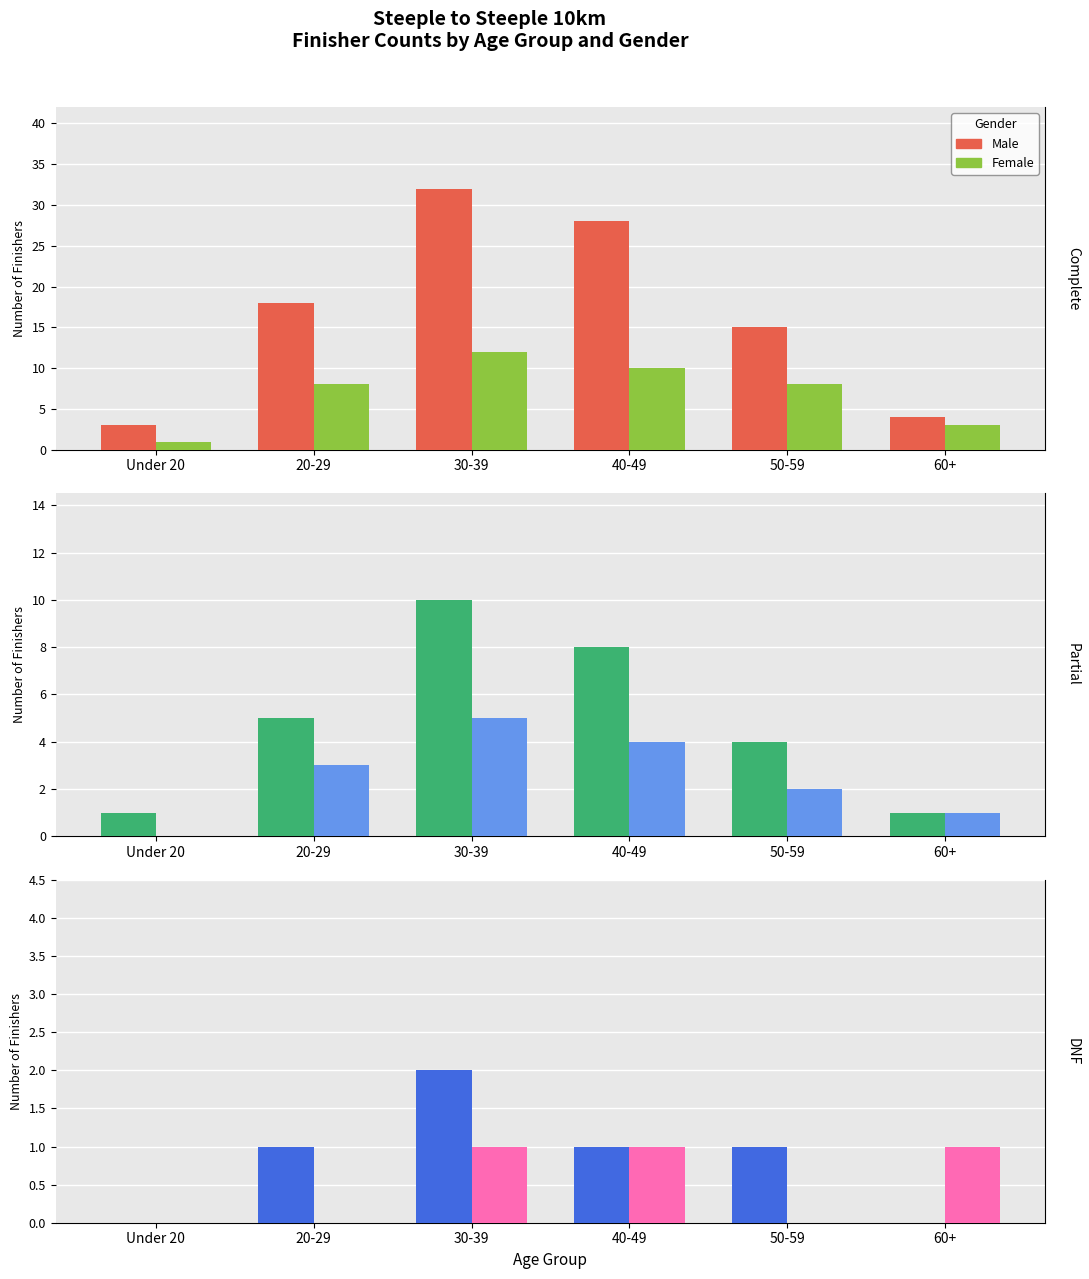

Is the value of Female at 60+ greater than the value of Male at Under 20?

Yes